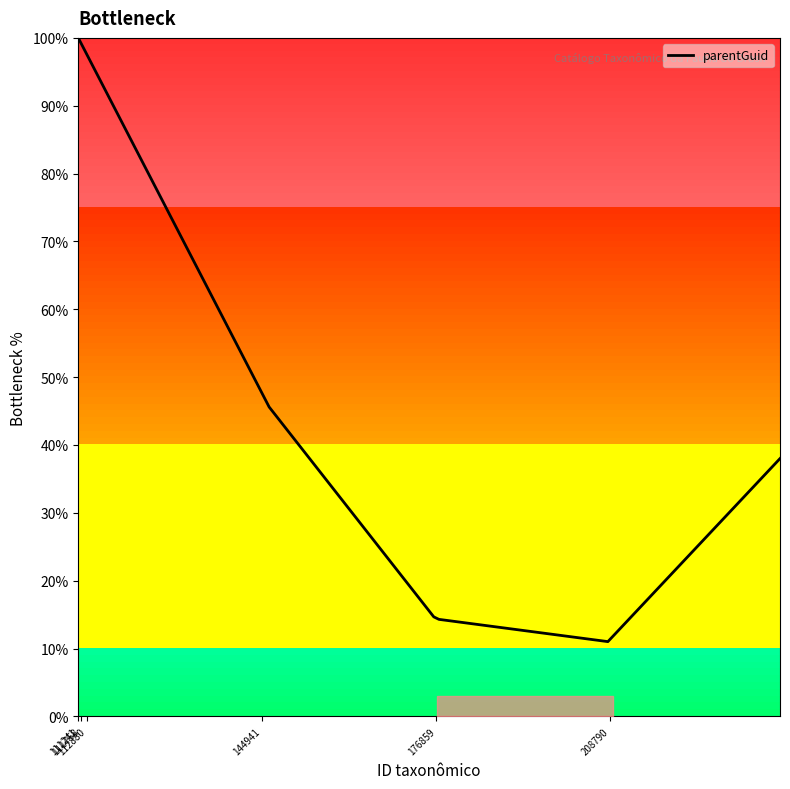

What is the sum of all values?

1438.6